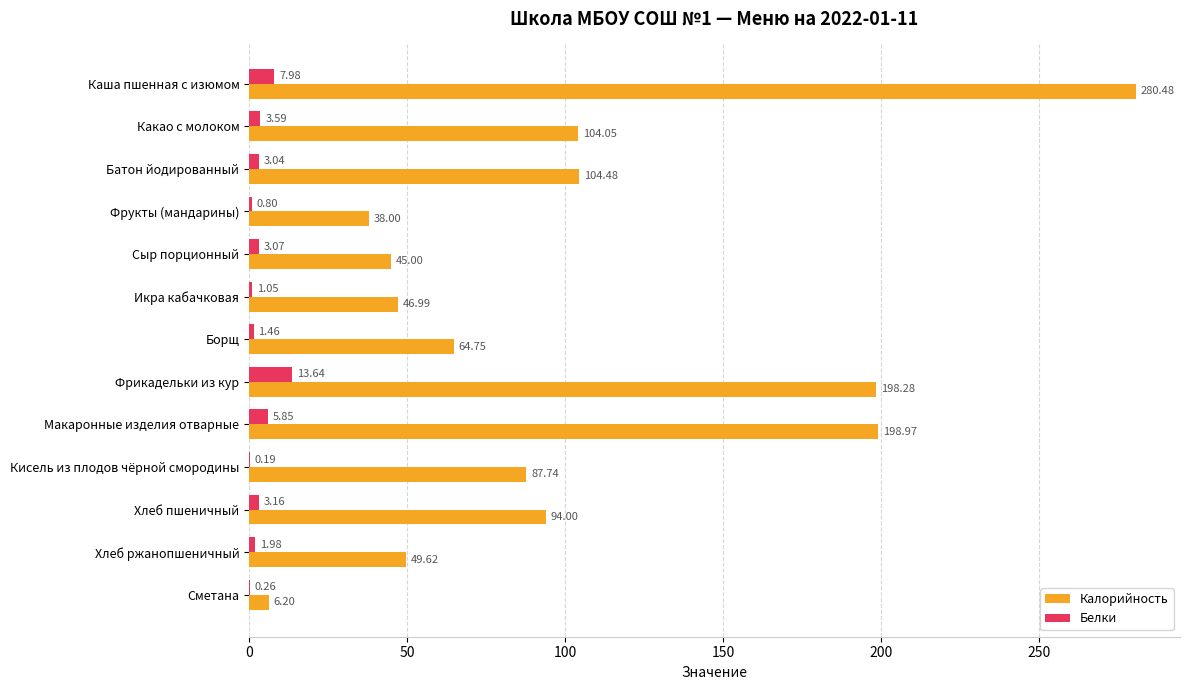

Which series has the largest total across all categories?

Калорийность